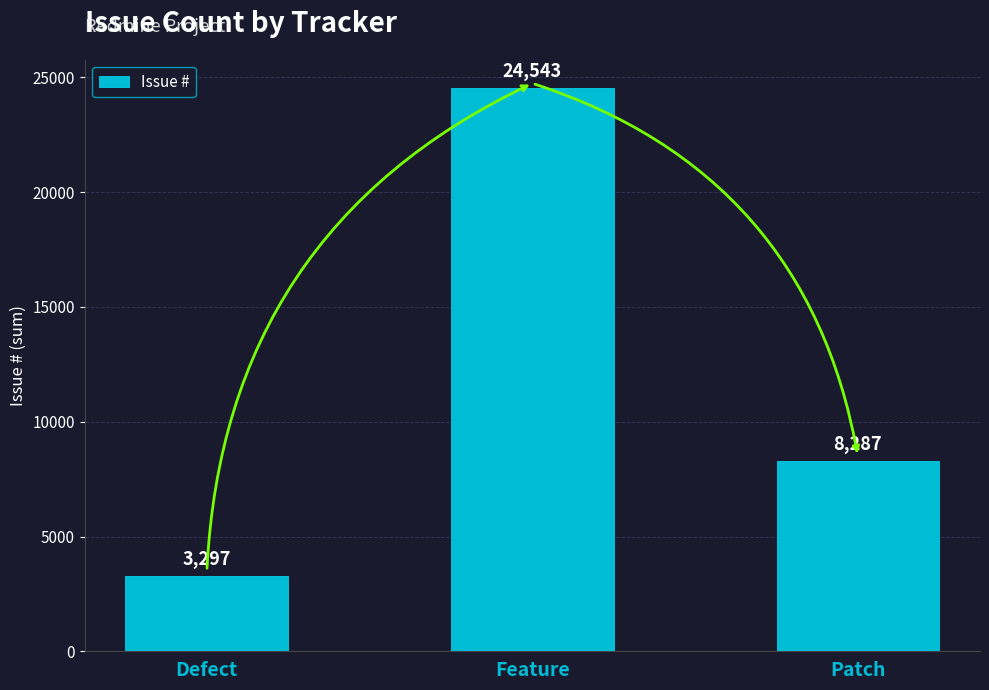

The chart shows a value of 34240 at Feature. True or false?

False